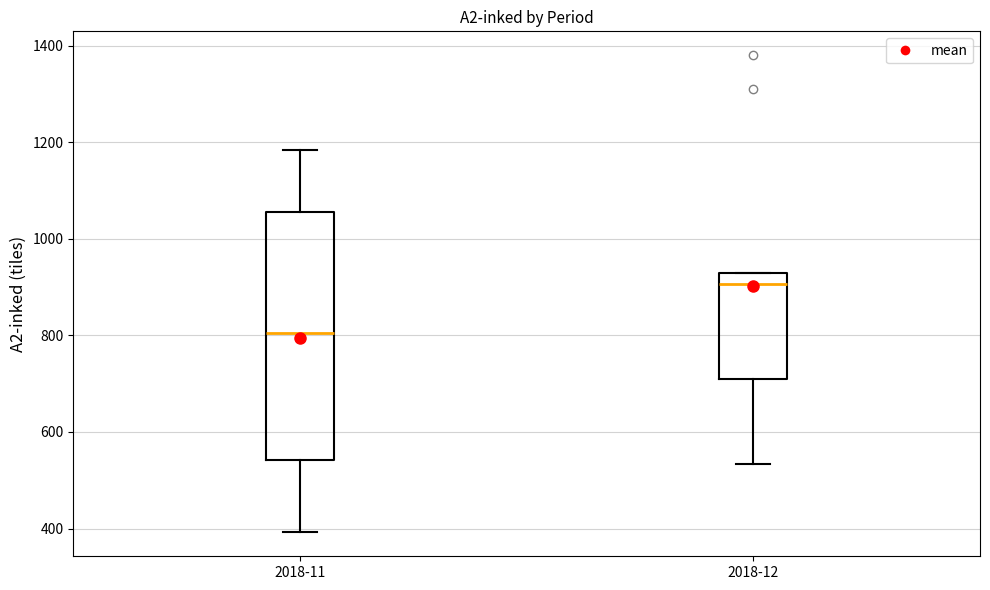

Where is the upper edge of the box for 2018-12 on the y-axis? The values are not printed on the chart, so give them approximately, as read against the axis.

920